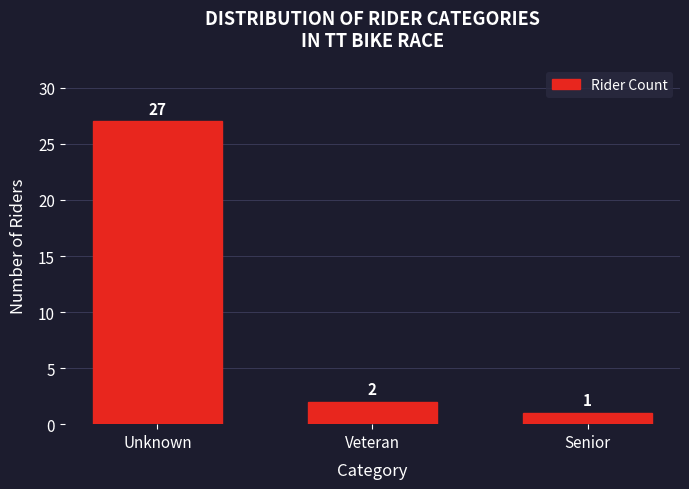

Reading left to right, extract all data points from this chart.

Unknown=27	Veteran=2	Senior=1